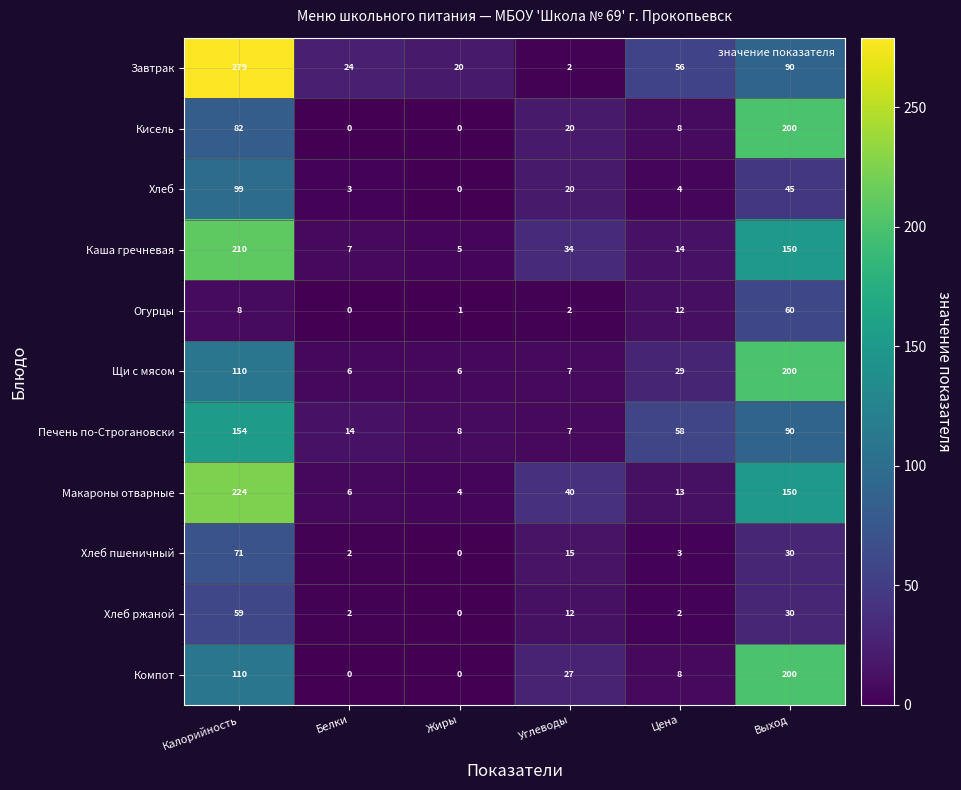

What is the sum of all Кисель values?

310